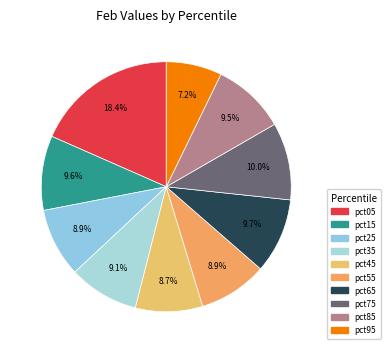

Count the number of slices in the pie.

10